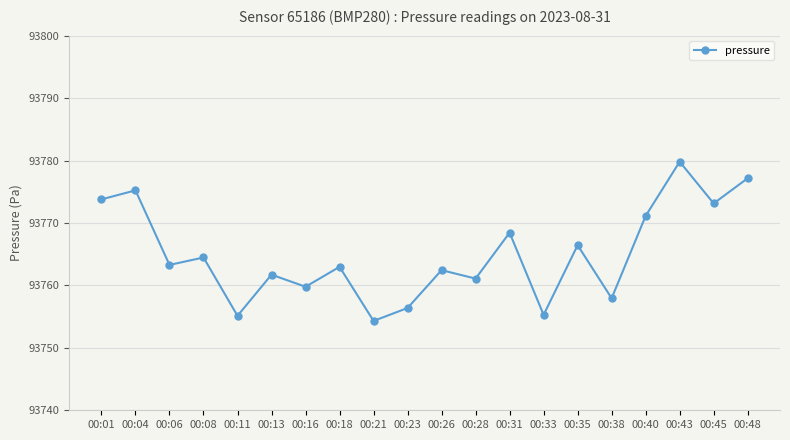

At which label is the value closest to 93767?

00:35